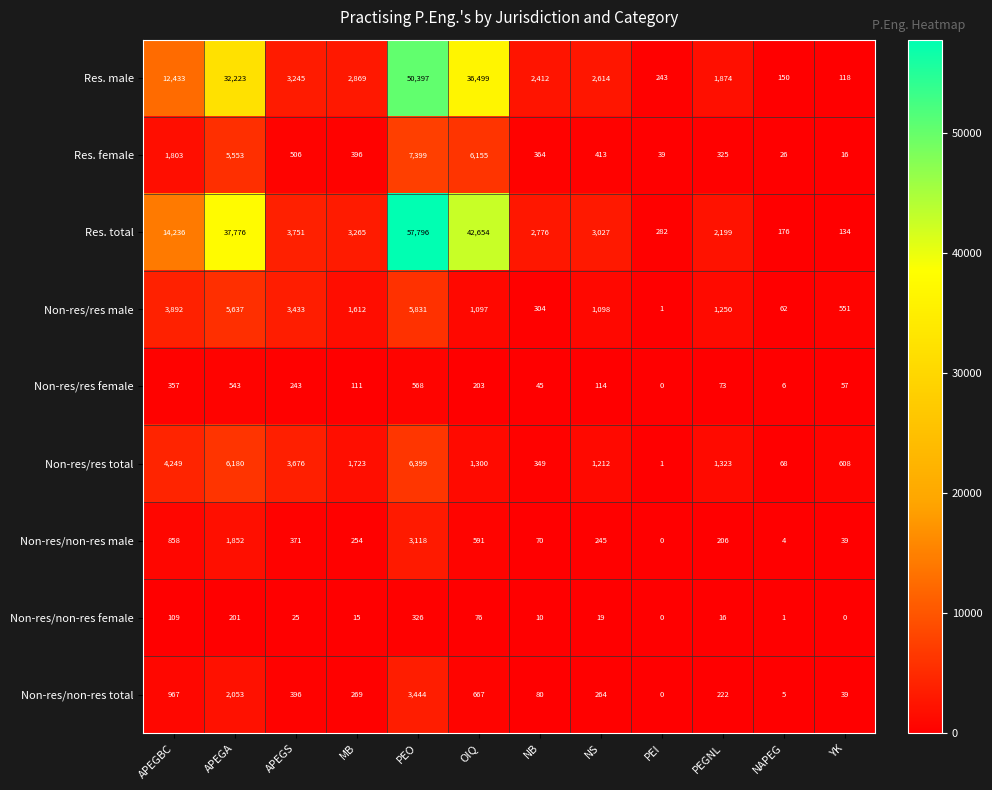

At which label does Non-res/res total first exceed 1323?

APEGBC